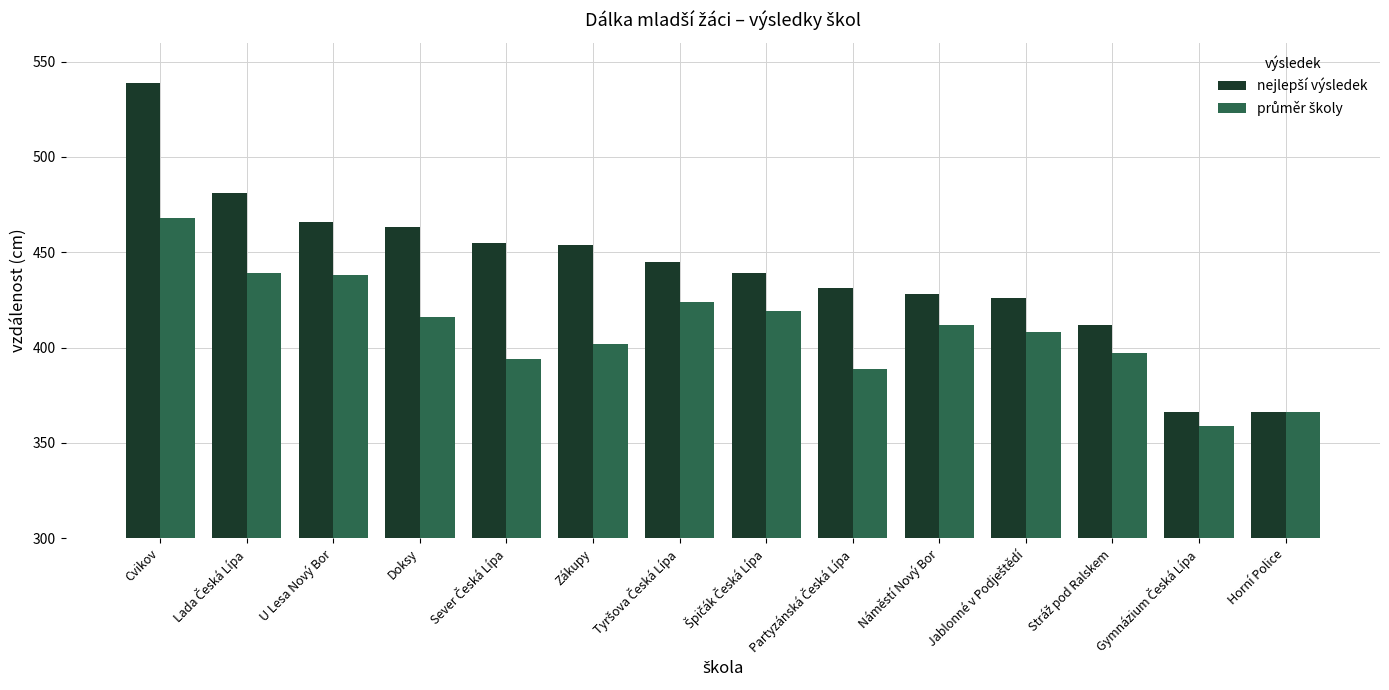

How many data points does each series have?

14